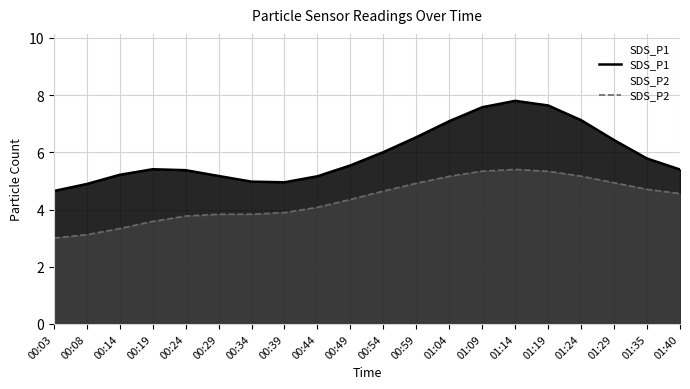

At which label does SDS_P2 first exceed 4?

00:44